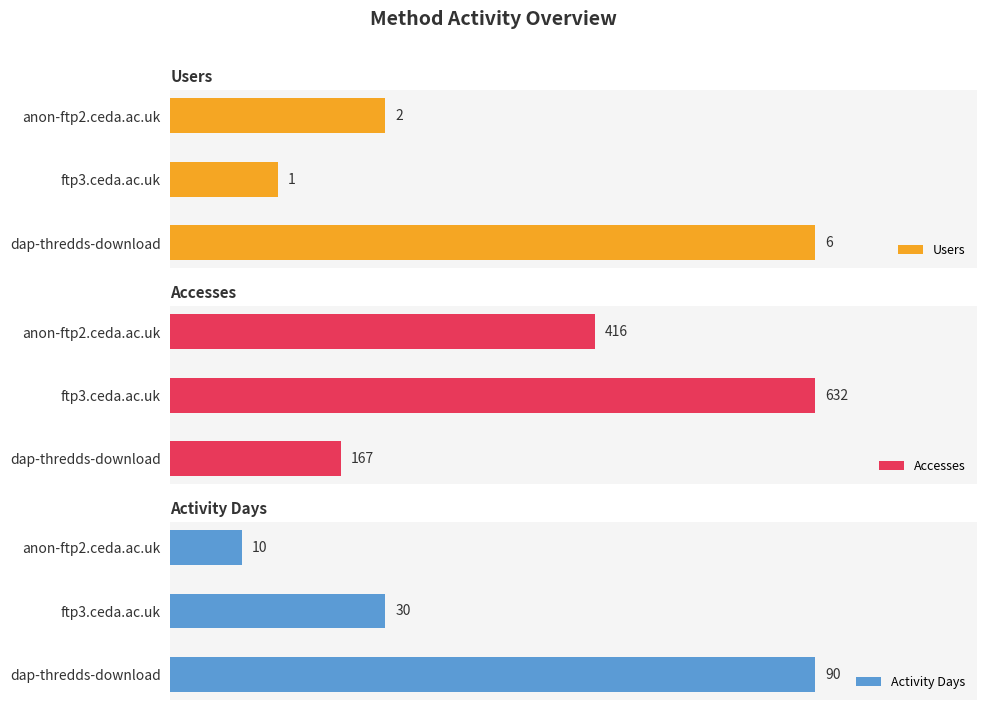

Read the Users value at ftp3.ceda.ac.uk.

1